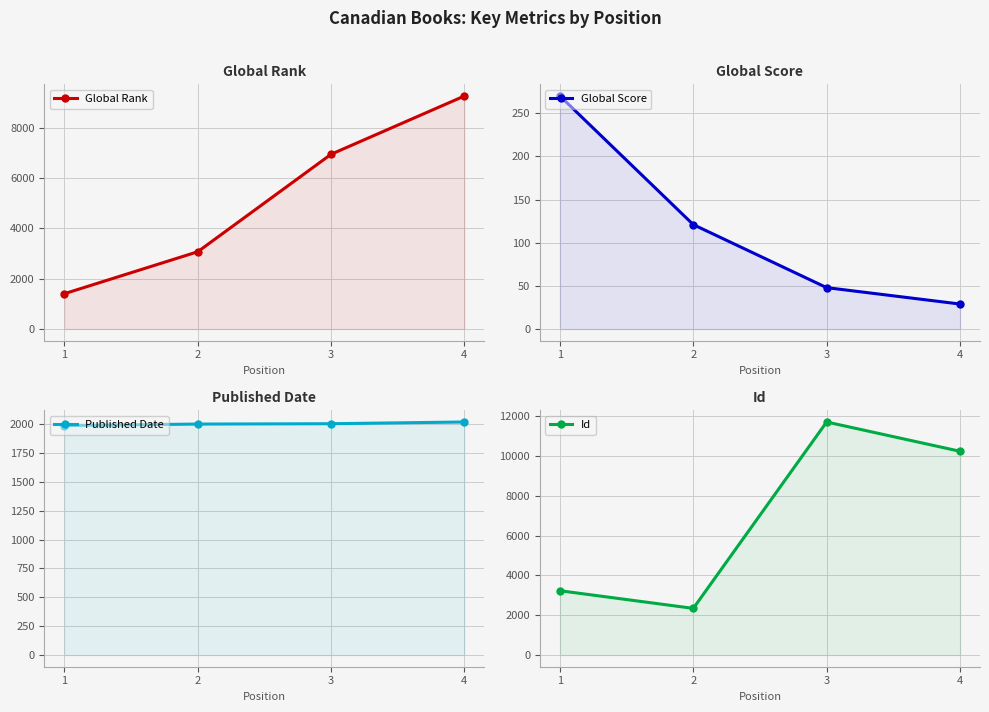

What is the total value across all series at 4?

21537